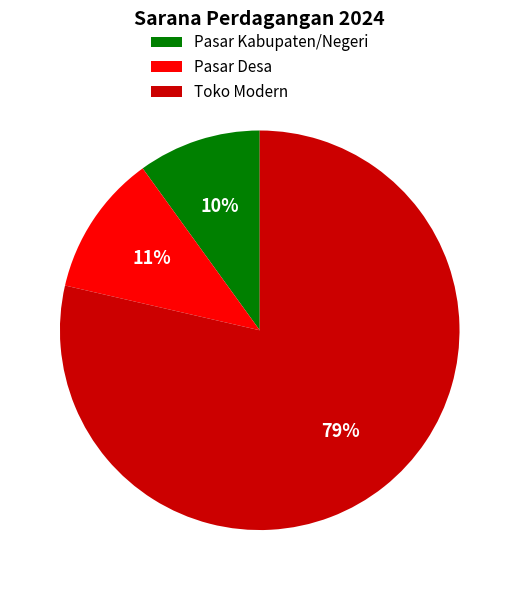

To the nearest percent, what is the difference between the Pasar Kabupaten/Negeri and Toko Modern slice percentages?

69%